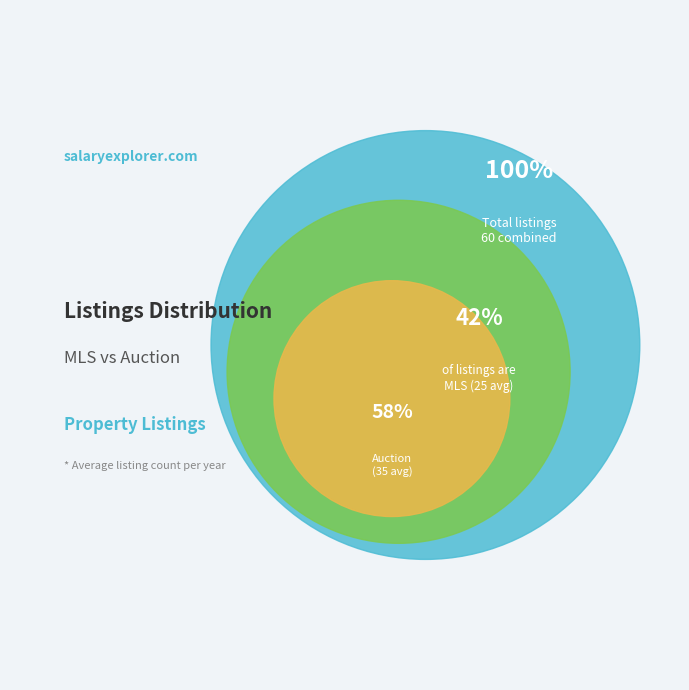

True or false: Auction accounts for 58% of the total.

True